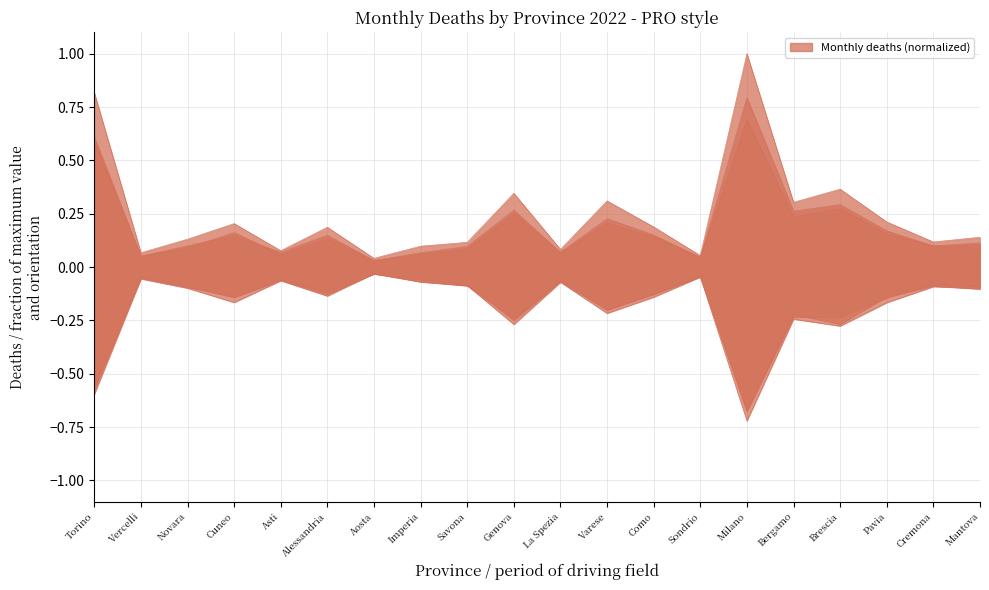

What is the label of the 1st point from the right?

Mantova